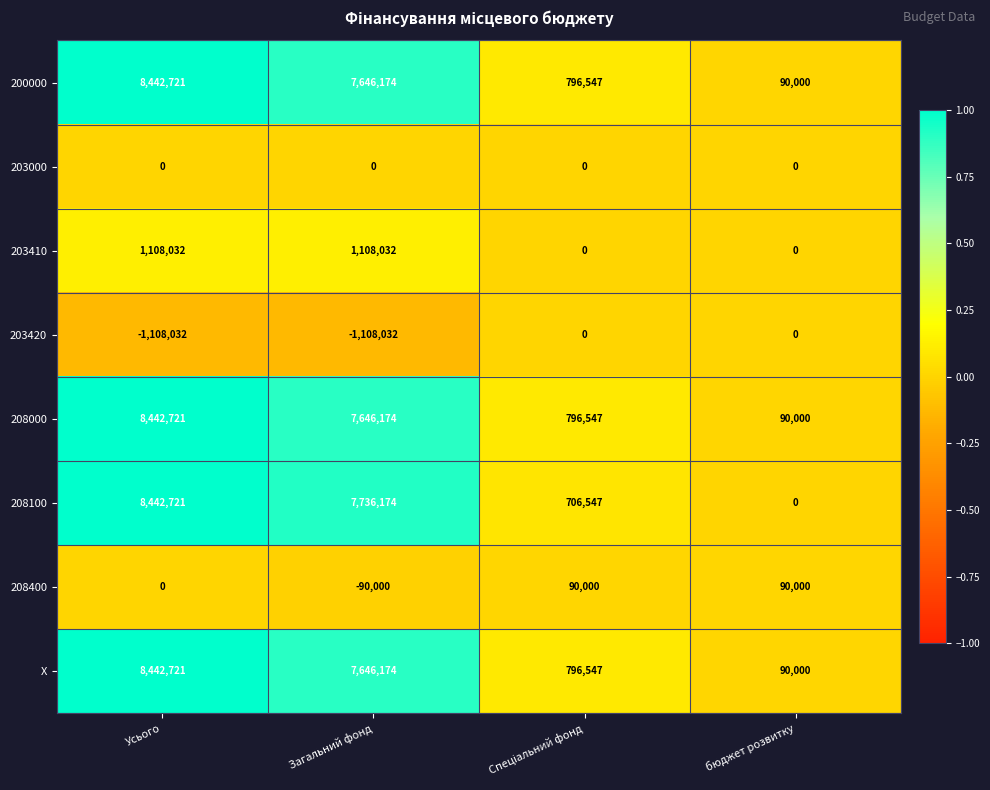

What is the spread (max minus min) of values at бюджет розвитку?

90000